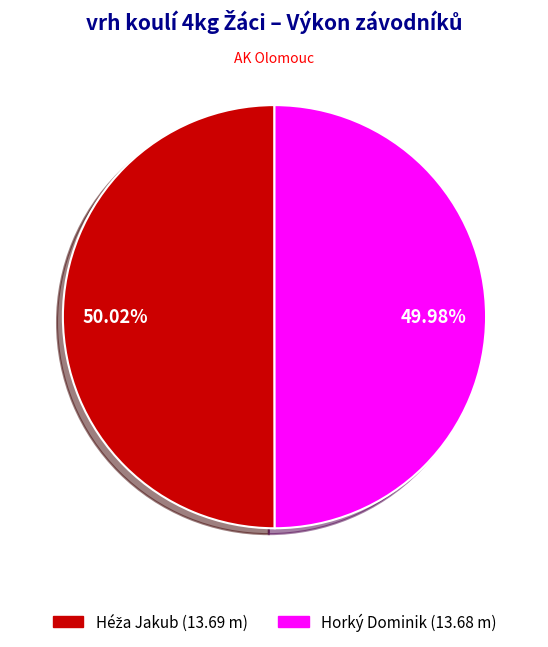

Is there any slice that represents more than half of the pie?

Yes